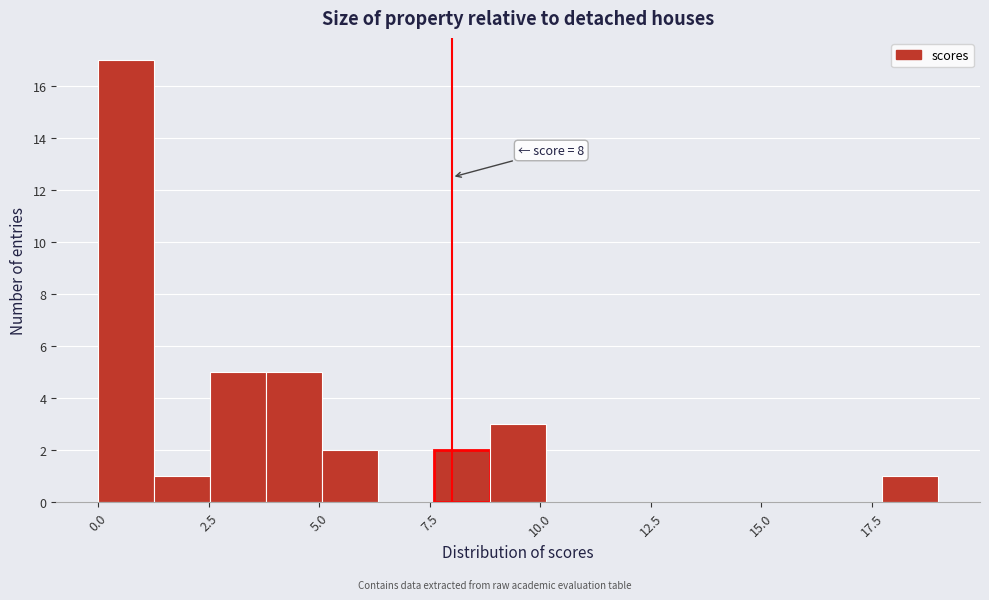

Around what value on the x-axis is the tallest bar? Give the approximate position of its centre, as read against the axis.

0.5